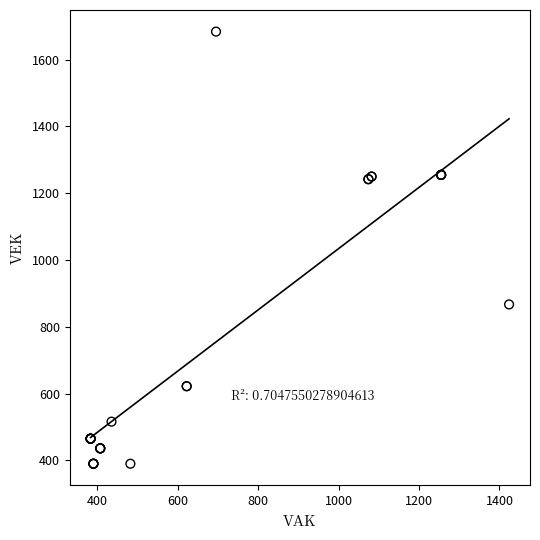

What Y value in the scatter plot is closest to 1037?

867